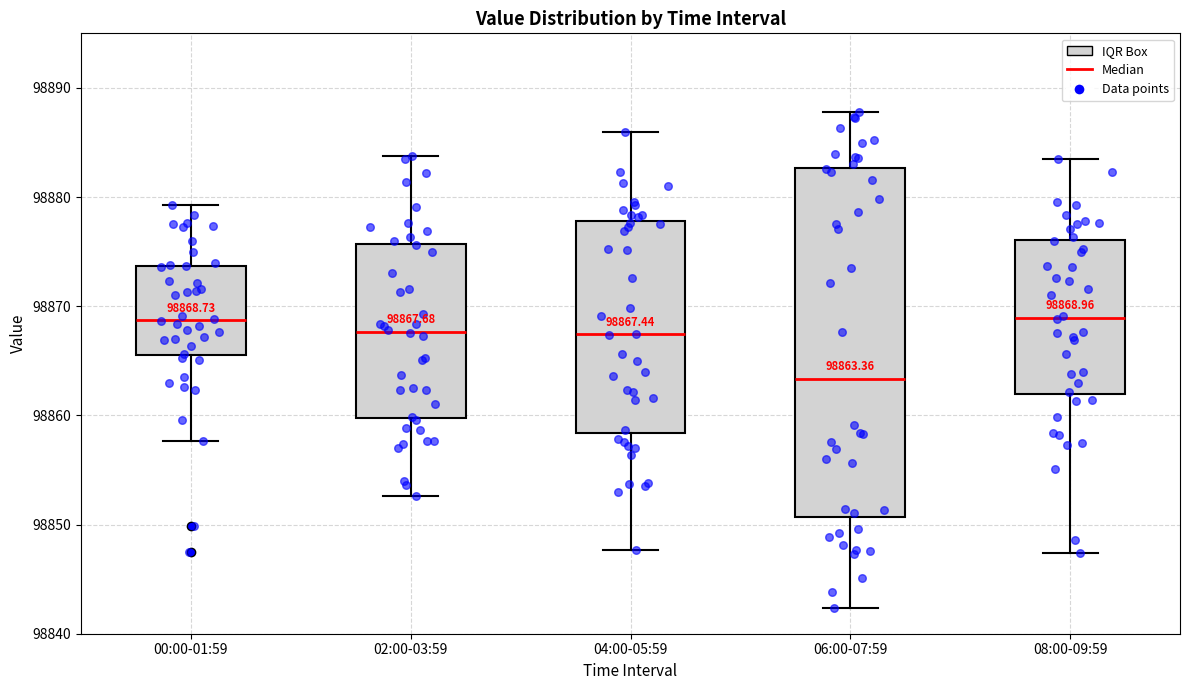

Comparing the boxes themselves (not the whiskers), which one is the tallest?

06:00-07:59